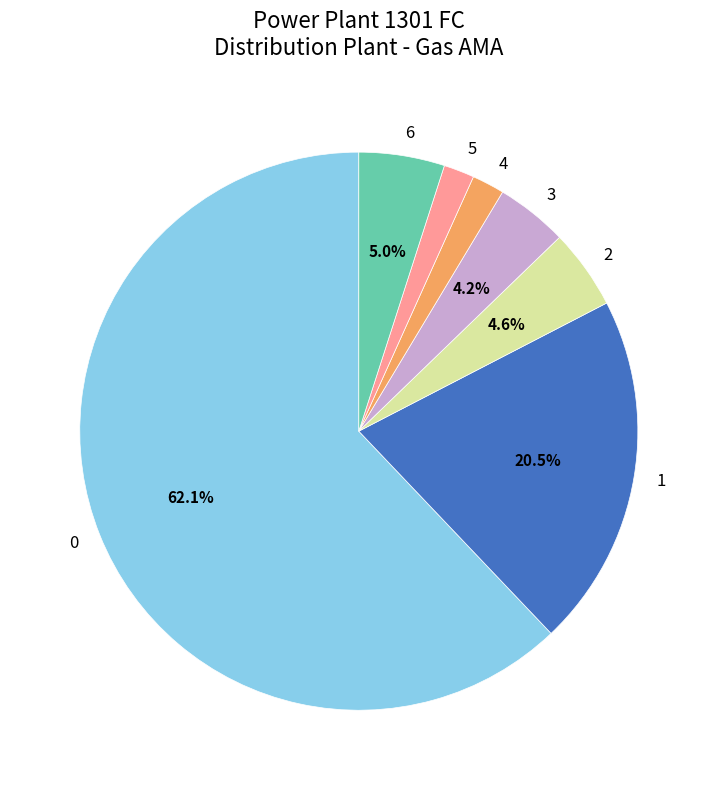

Between 3 and 6, which is larger?

6